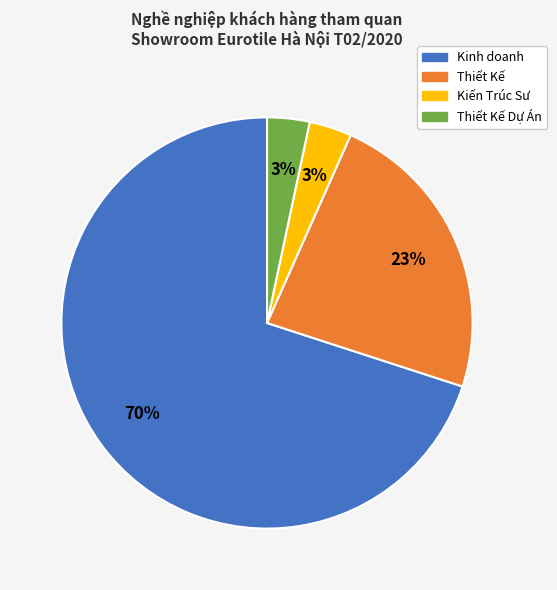

Is there a majority slice in this chart?

Yes